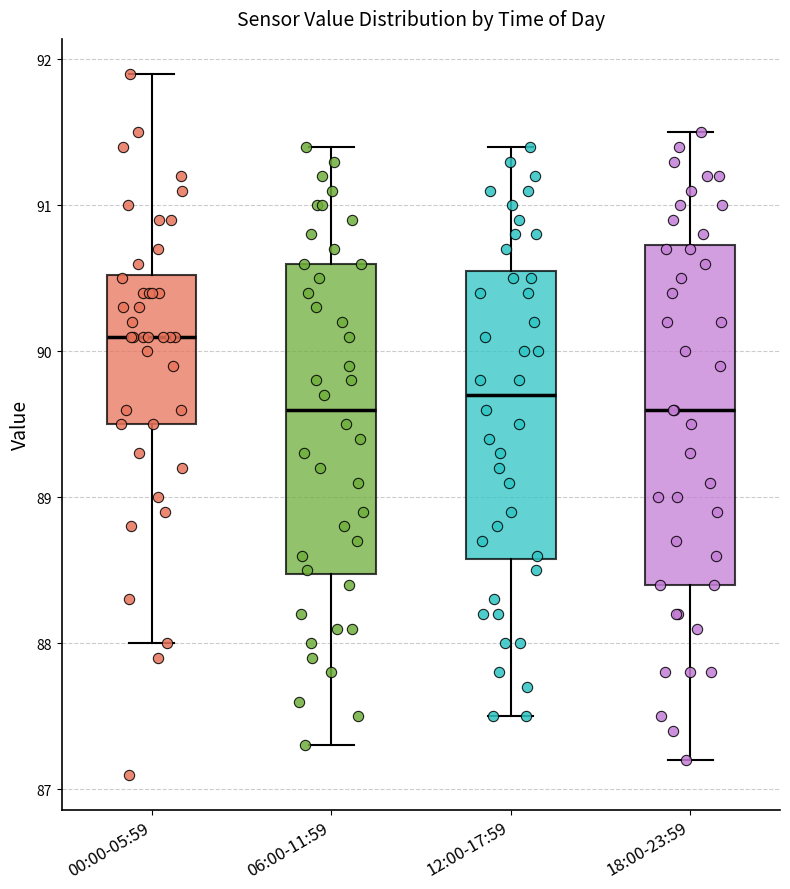

Which box's median line is the highest?

00:00-05:59